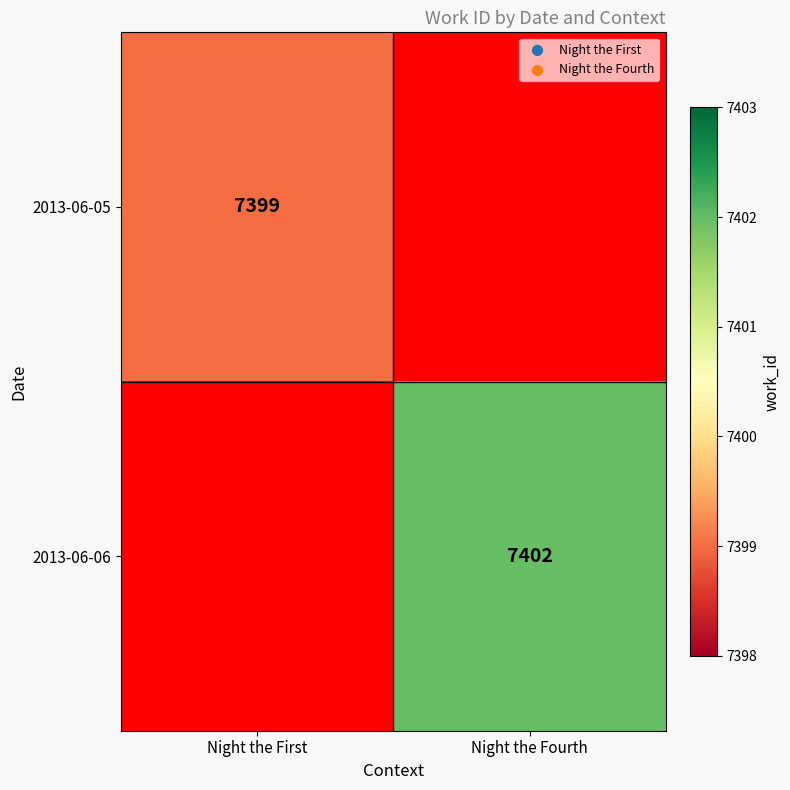

Which label corresponds to the largest value in the chart?

Night the Fourth